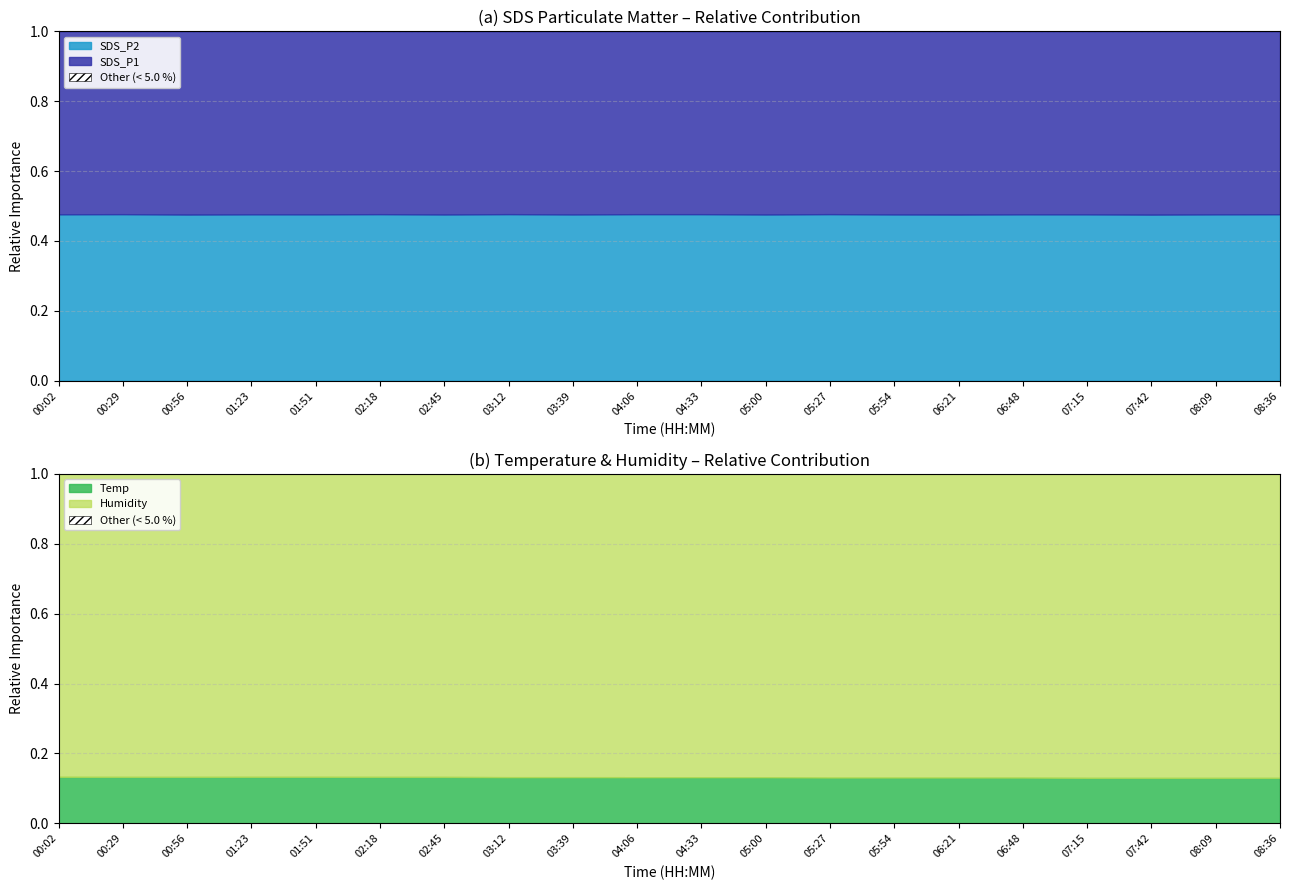

What is the label of the 4th point from the left?

01:23